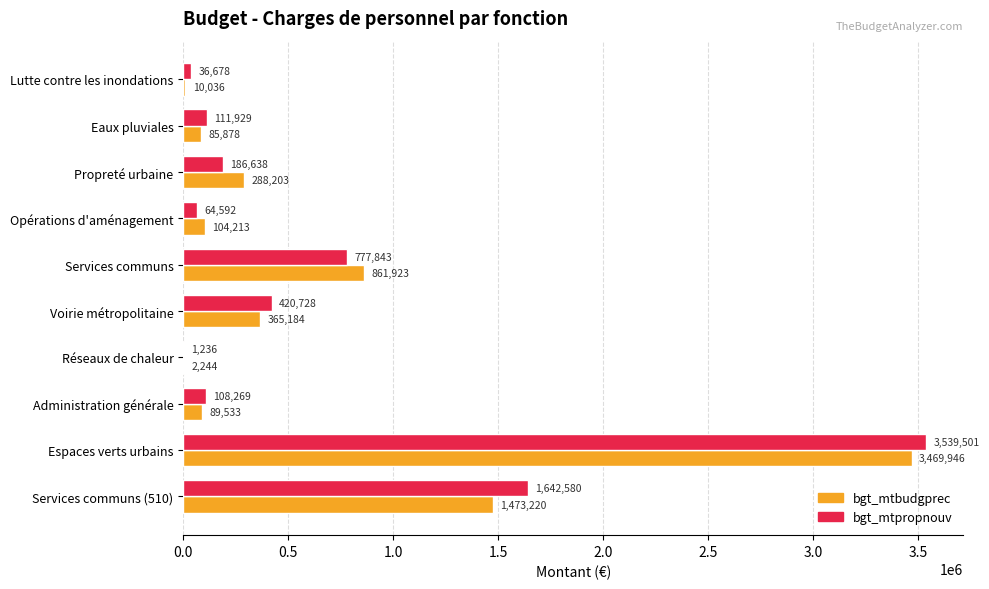

What is the sum of all bgt_mtbudgprec values?

6750380